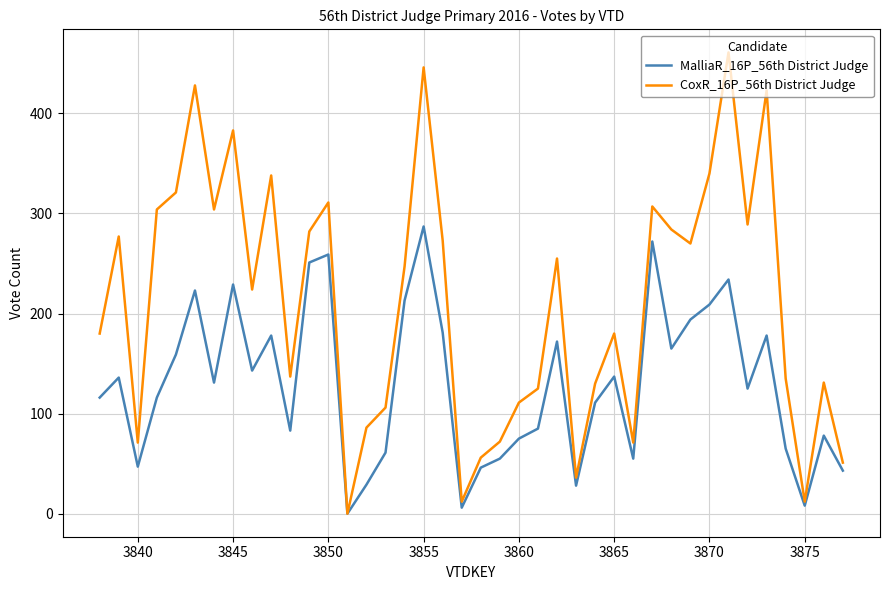

Rank the series by their maximum value, from highest to lowest.

CoxR_16P_56th District Judge, MalliaR_16P_56th District Judge